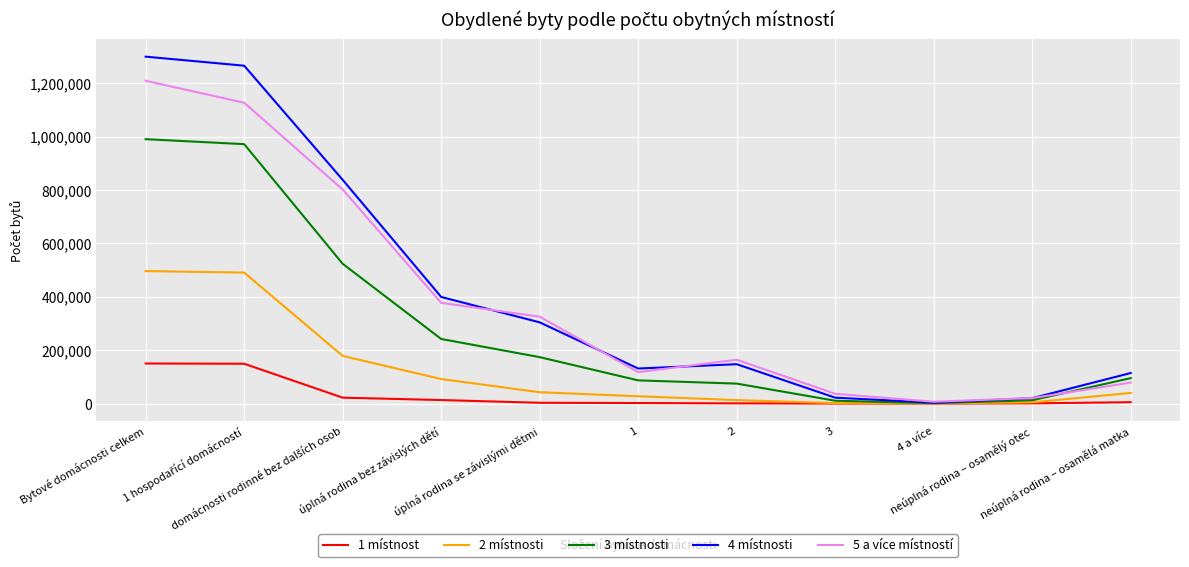

What is the difference between the maximum and second lowest values in the 1 místnost series?

149941